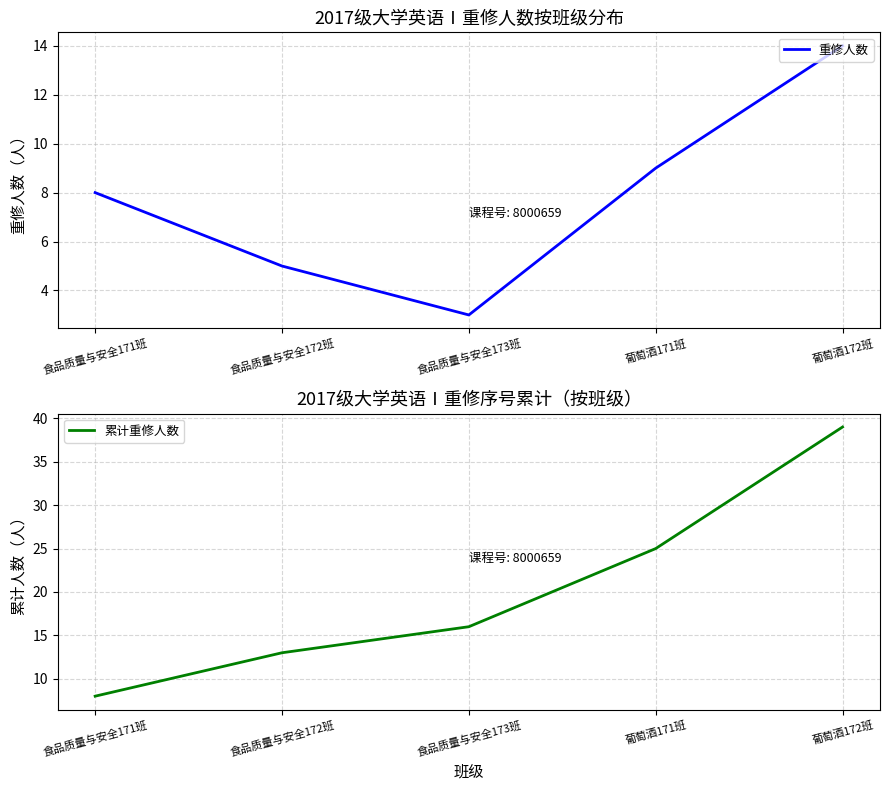

What is the maximum value for 累计重修人数?

39